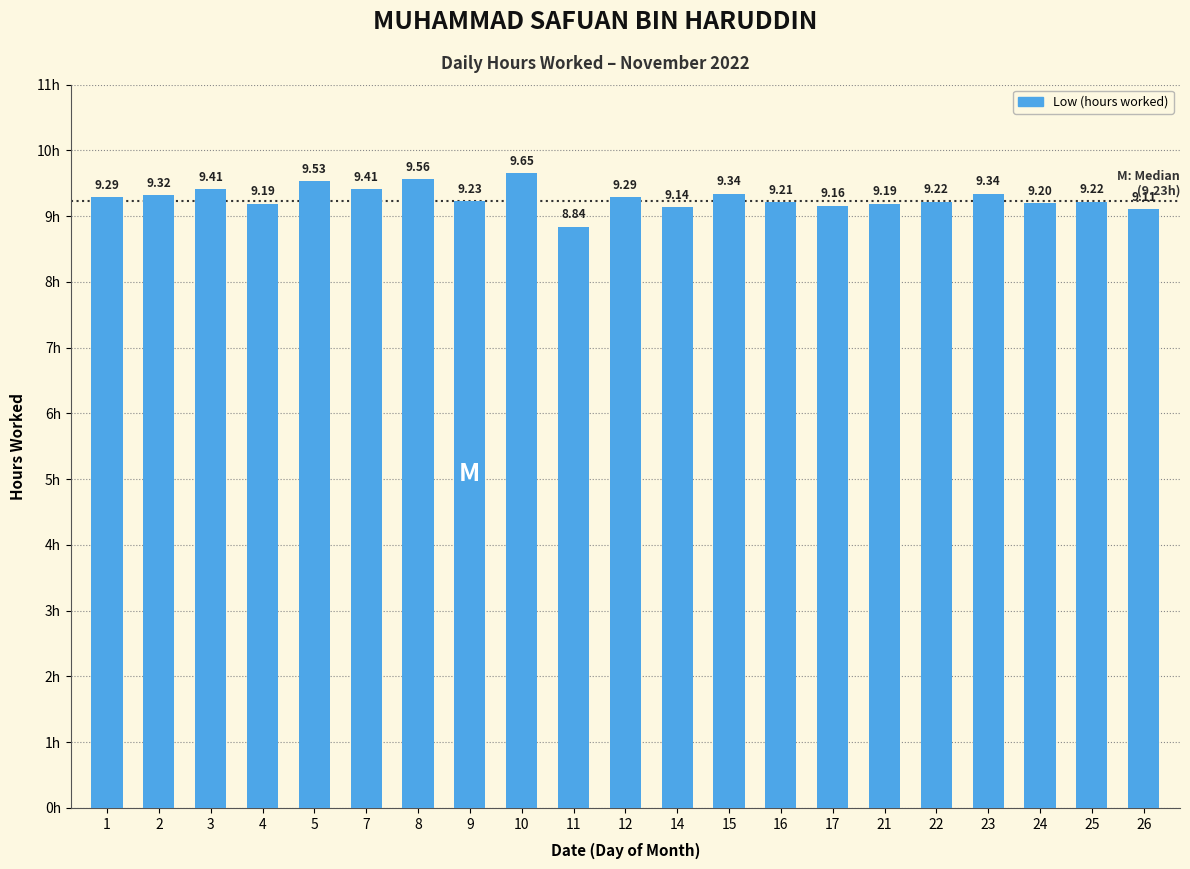

How many values exceed 9?

20